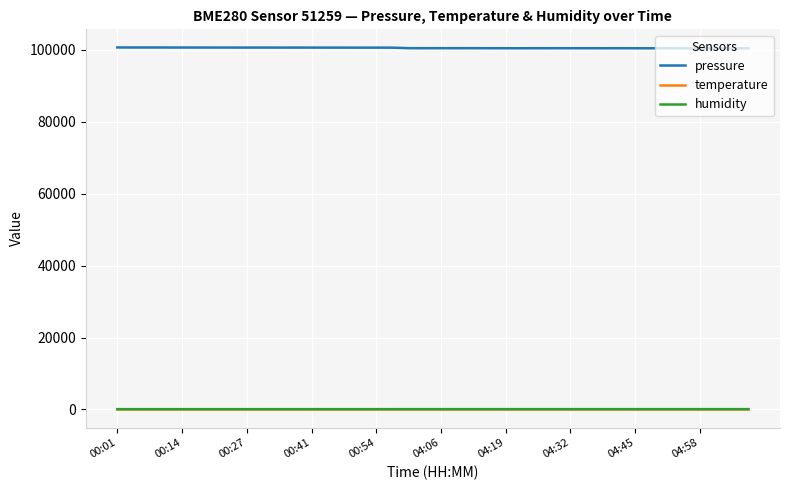

True or false: temperature and humidity intersect in this chart.

False